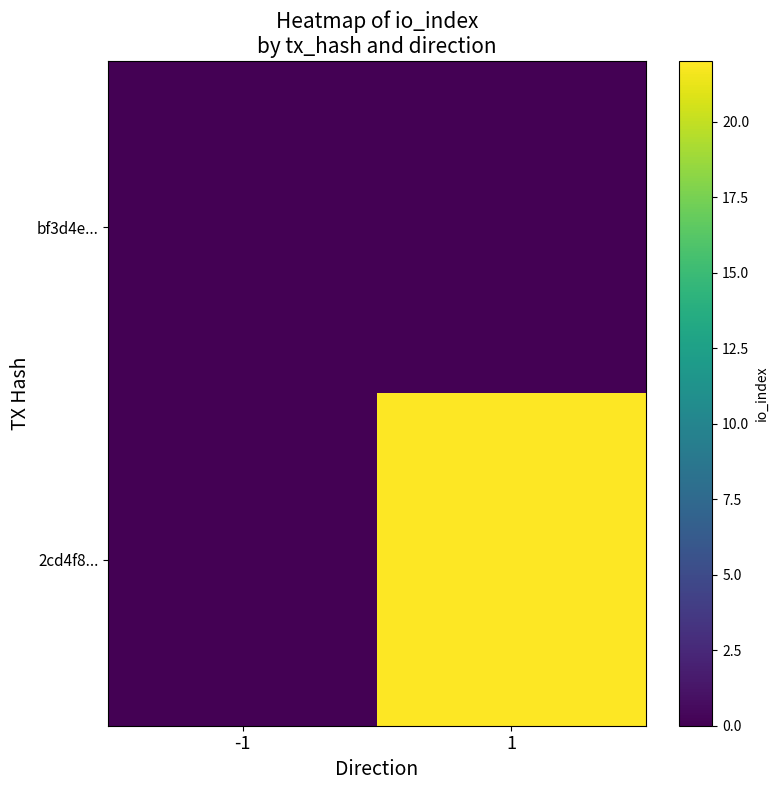

Reading left to right, extract all data points from this chart.

bf3d4e...: -1=0	1=0
2cd4f8...: -1=0	1=22